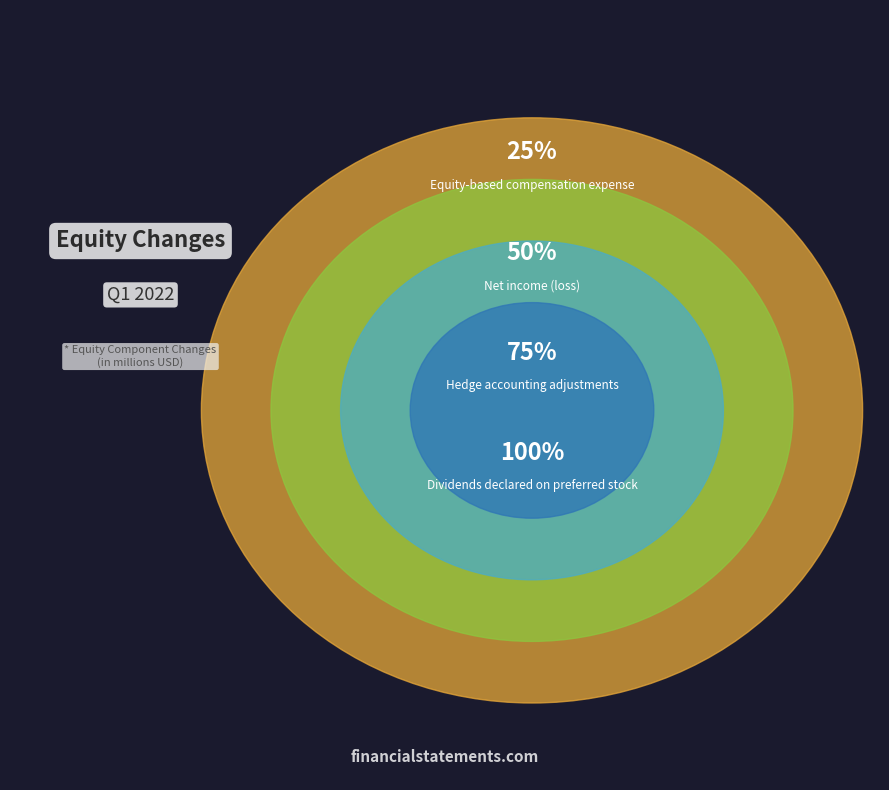

Does Dividends declared on preferred stock represent more than half of the total?

No